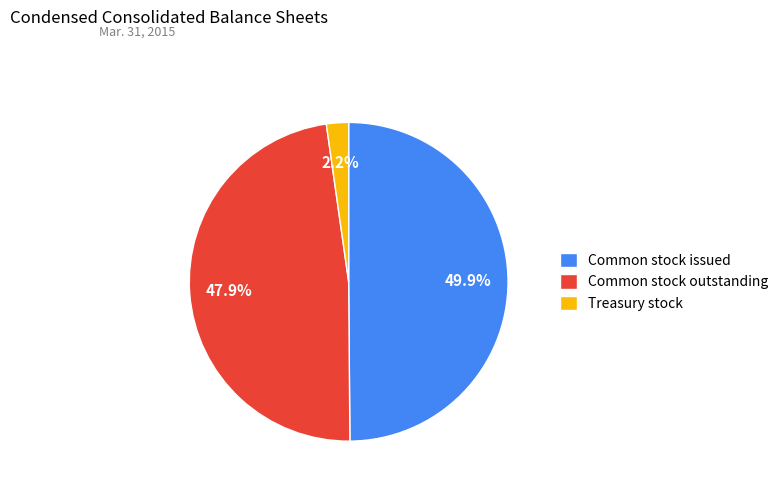

Does Treasury stock represent more than half of the total?

No